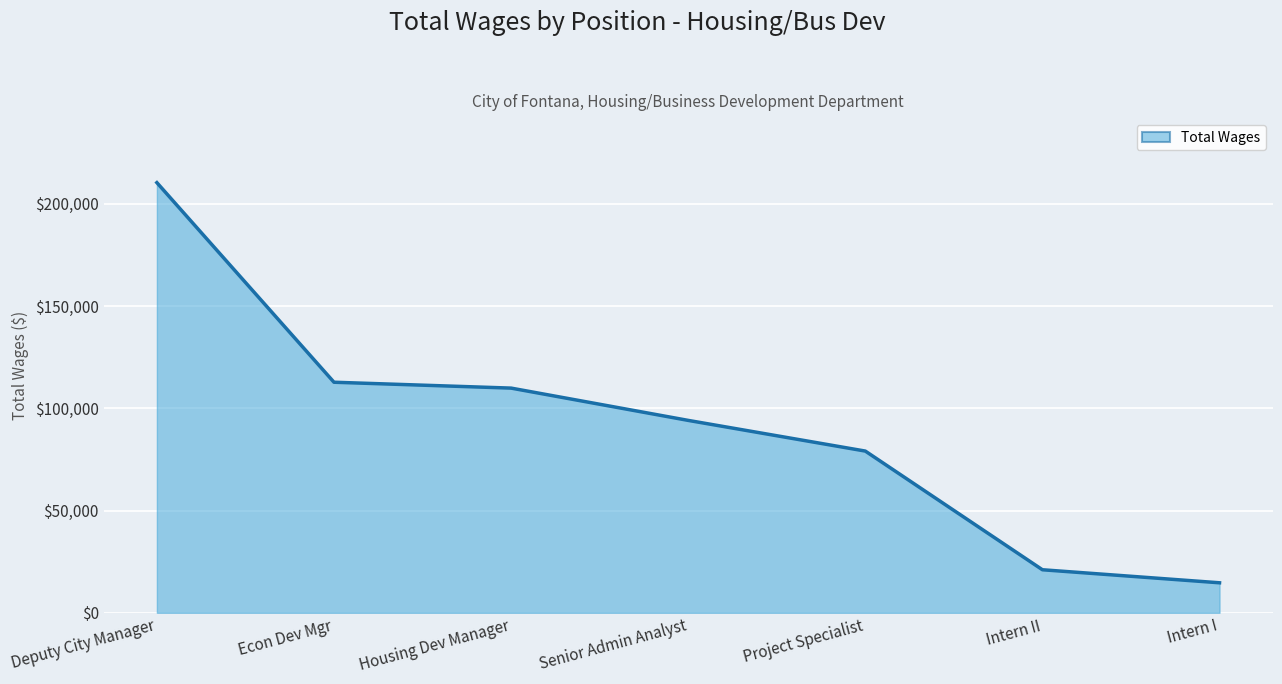

What is the sum of all values?

641918